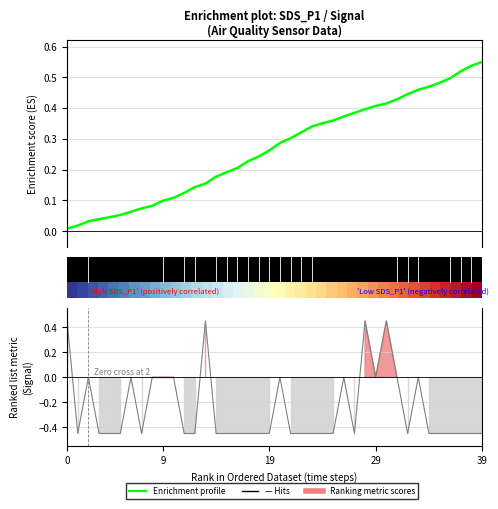

What is the average value of the Enrichment profile series?

0.3